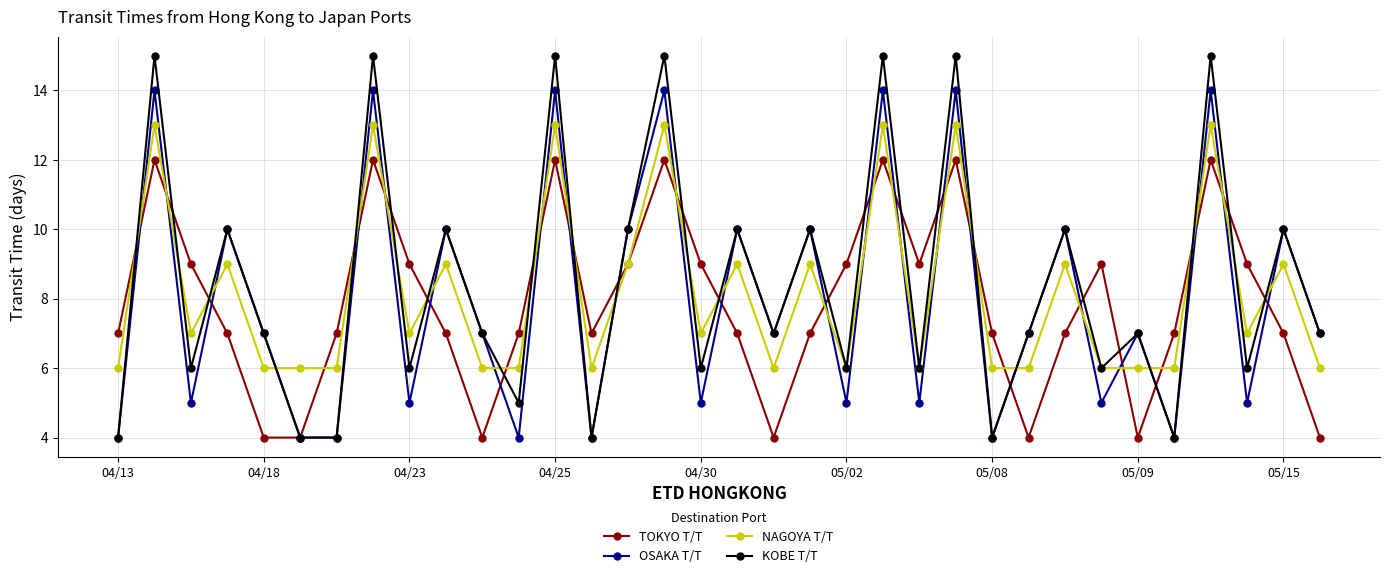

True or false: OSAKA T/T and NAGOYA T/T cross at least once.

True